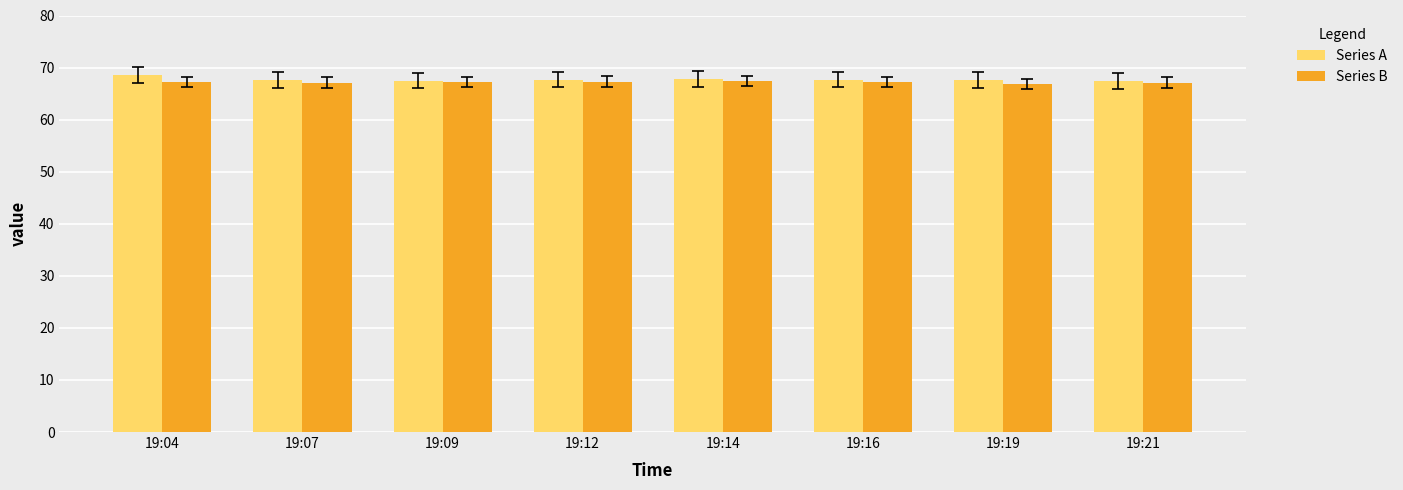

True or false: Series A has a value of 17.1 at 19:21.

False